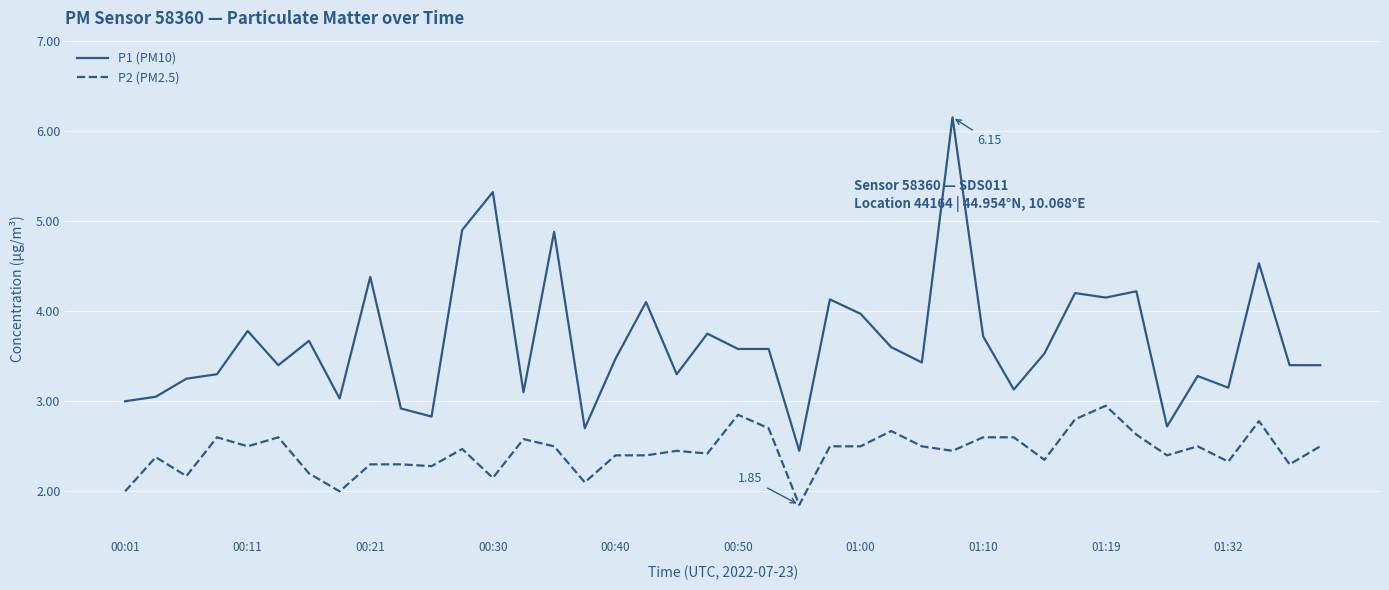

True or false: P1 (PM10) and P2 (PM2.5) cross at least once.

False